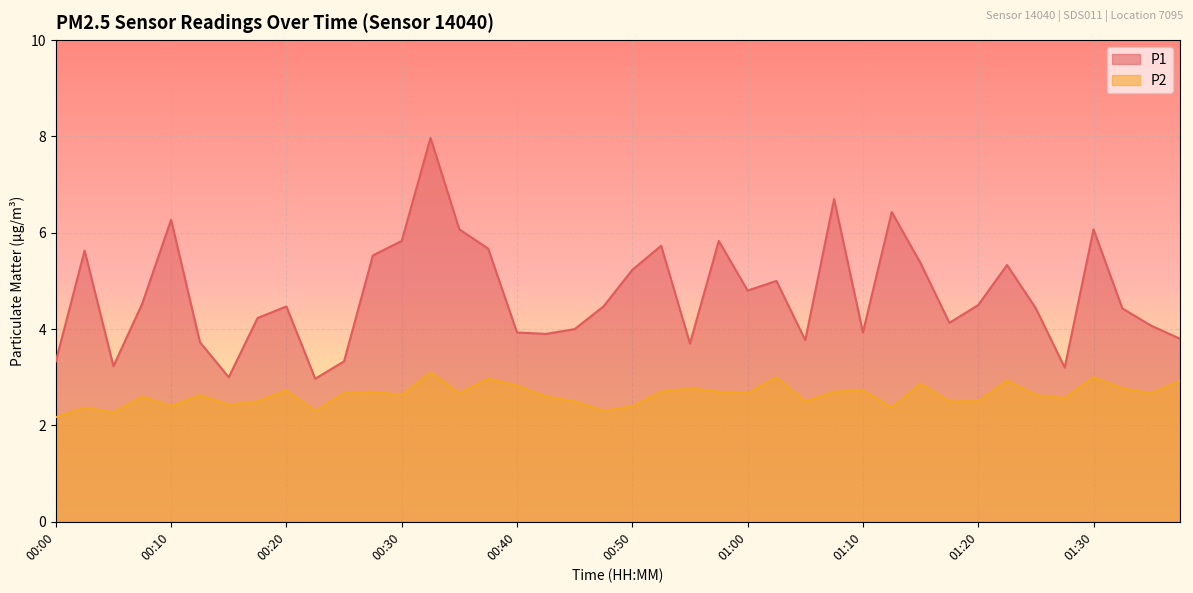

List the series in order of their peak value, lowest first.

P2, P1